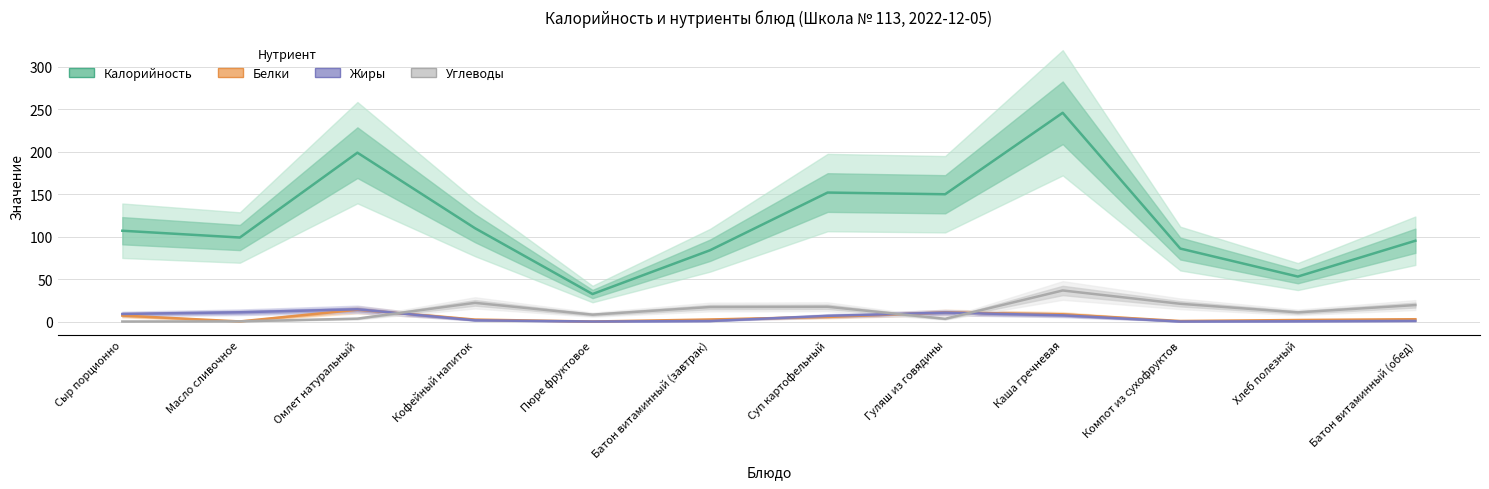

What is the label of the 11th point from the right?

Масло сливочное